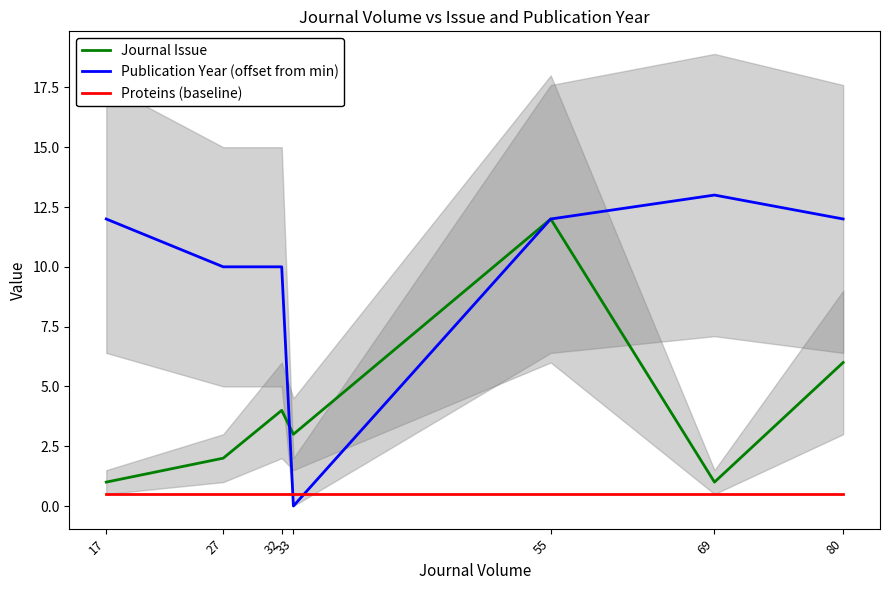

What is the total value across all series at 69?

14.5